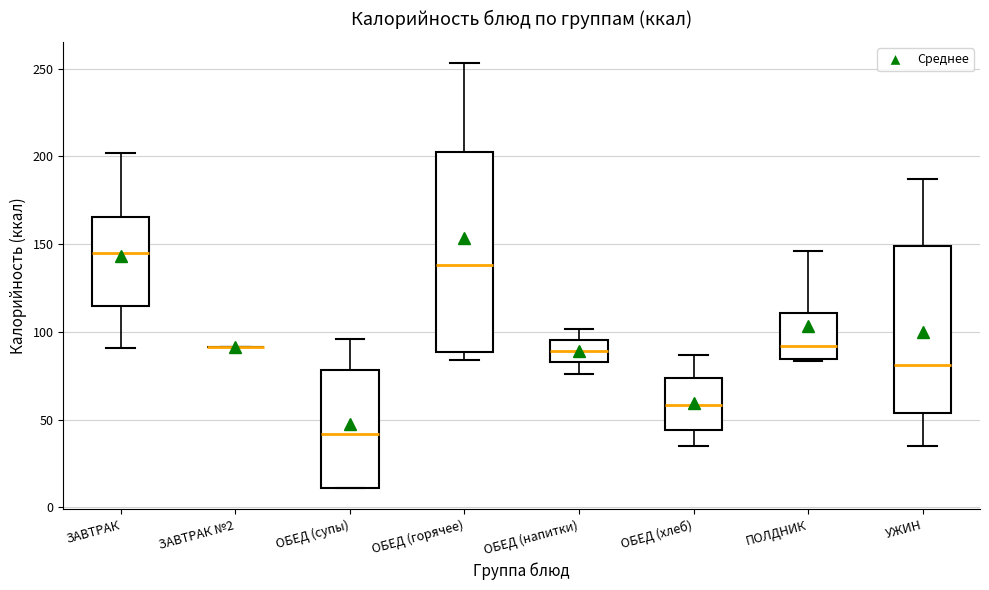

Where is the lower edge of the box for ОБЕД (горячее) on the y-axis? The values are not printed on the chart, so give them approximately, as read against the axis.

90